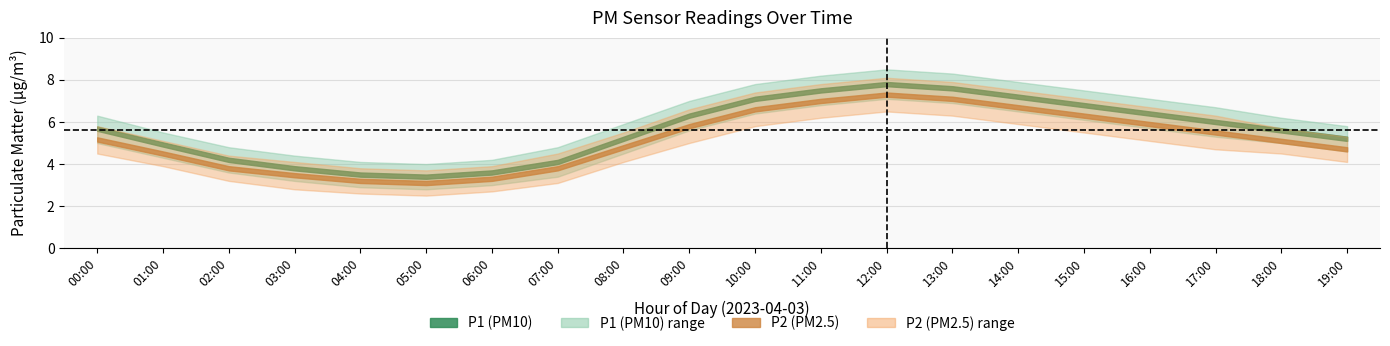

List the series in order of their peak value, highest first.

P1_upper, P2_upper, P1, P2, P1_lower, P2_lower